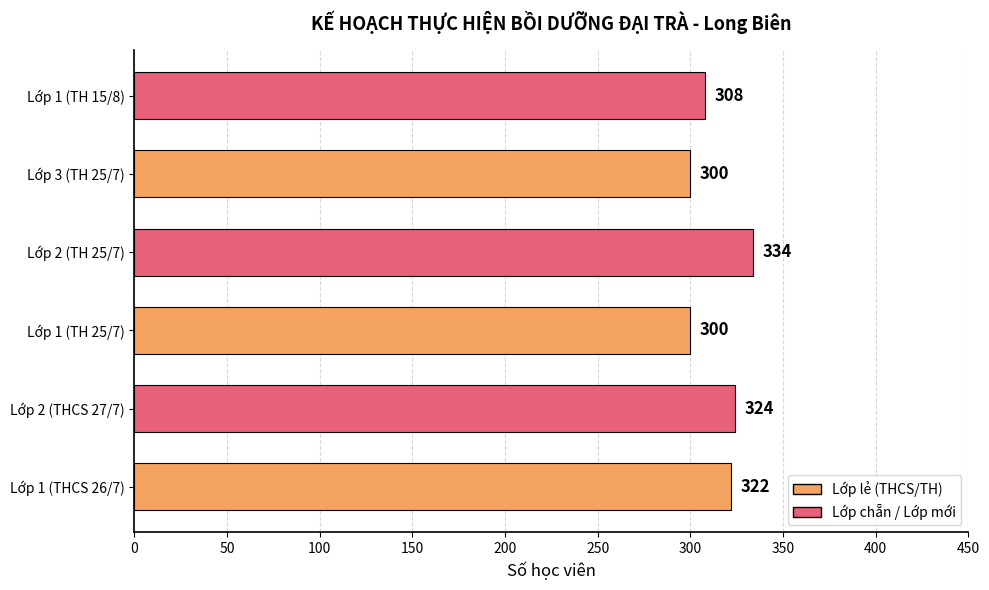

Reading top to bottom, transcribe all the data shown in this chart.

308	300	334	300	324	322